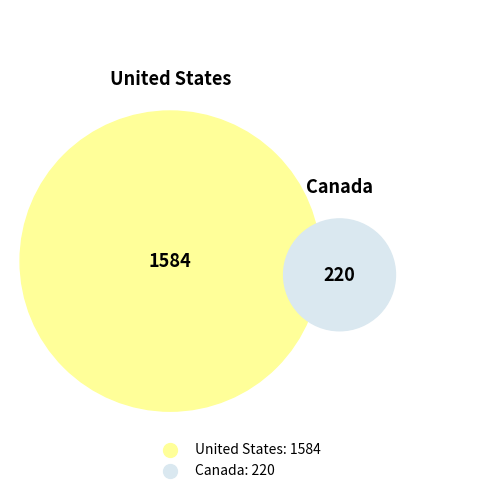

What is the total percentage of United States and Canada?

100.0%